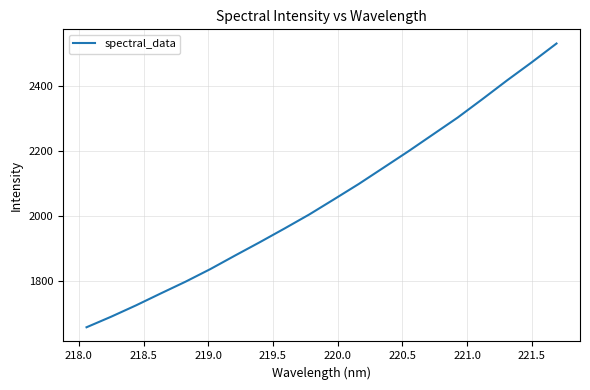

What is the minimum value shown in the chart?

1656.9